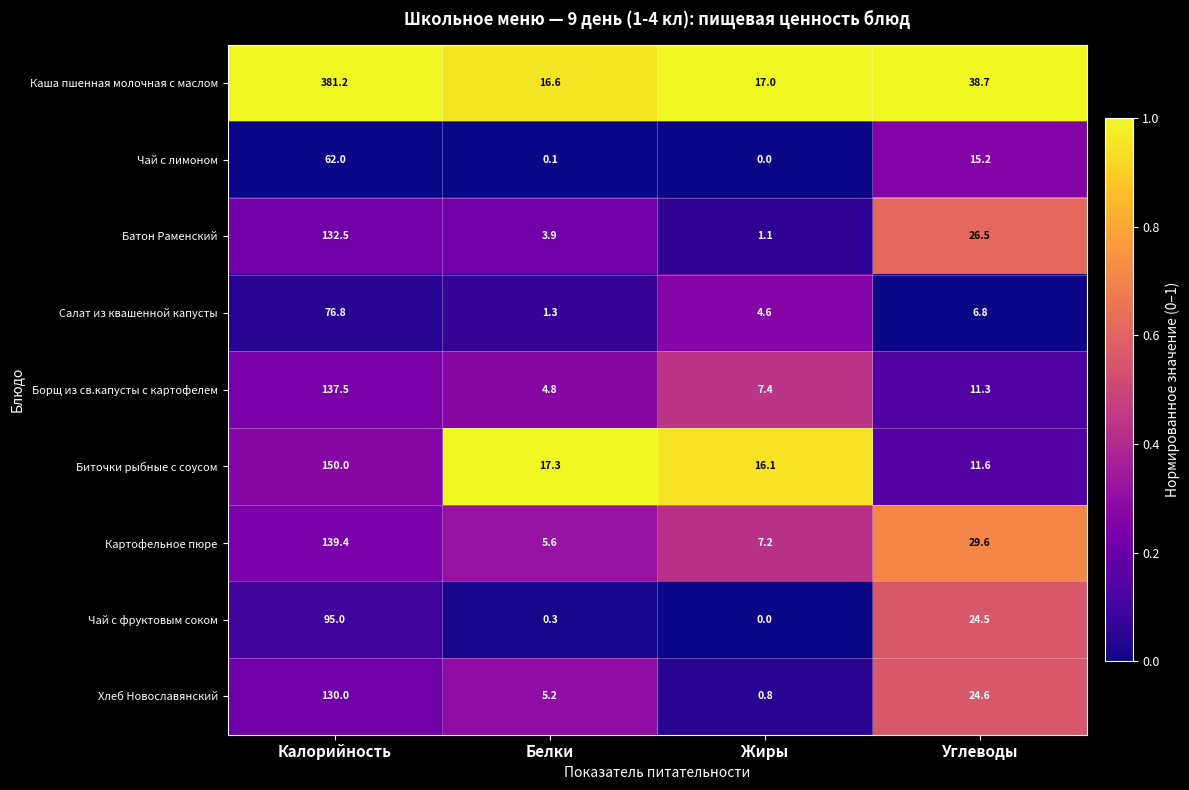

The Картофельное пюре series shows 139.4 at Калорийность. True or false?

True